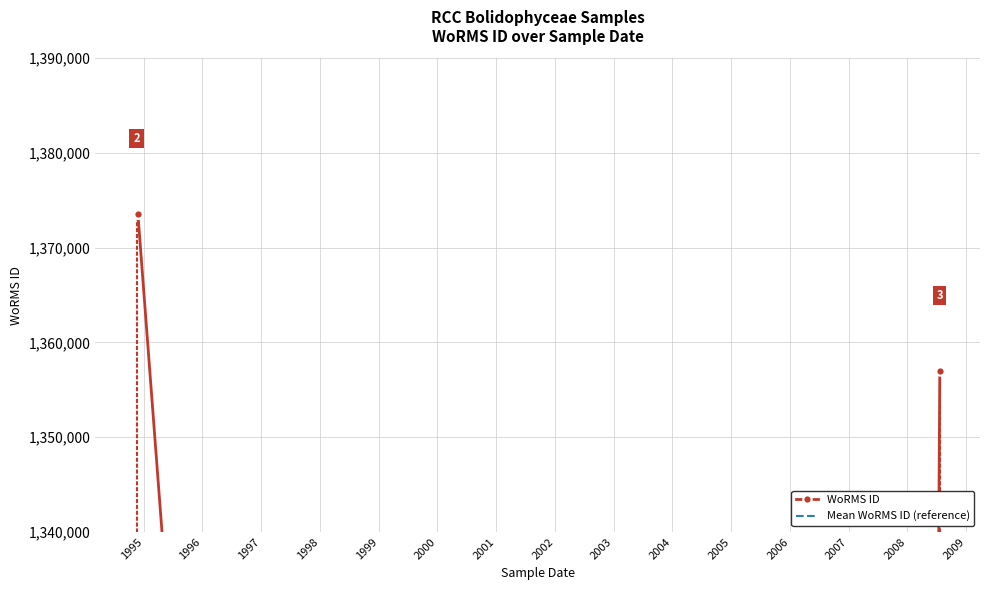

How many interior local valleys does the WoRMS ID series have?

1